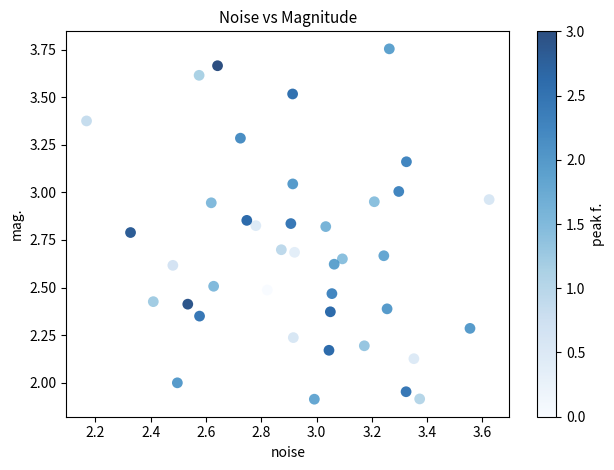

What is the range of X values (max minus min)?

1.5